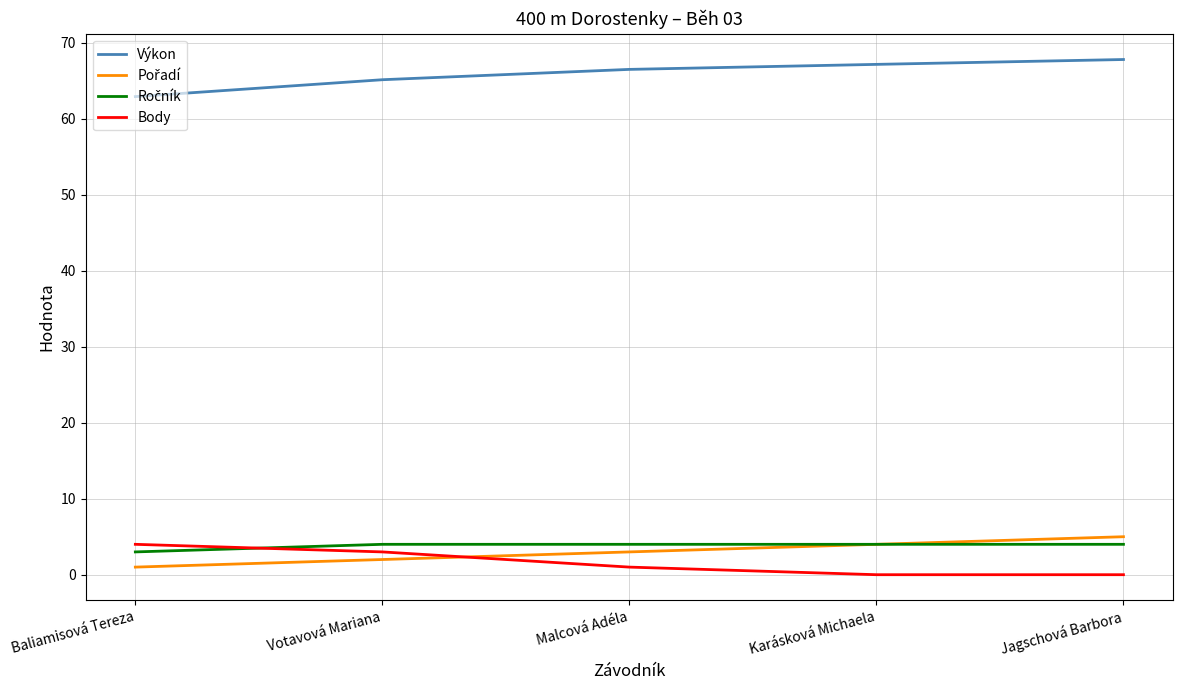

Is the value of Body at Karásková Michaela greater than the value of Výkon at Jagschová Barbora?

No